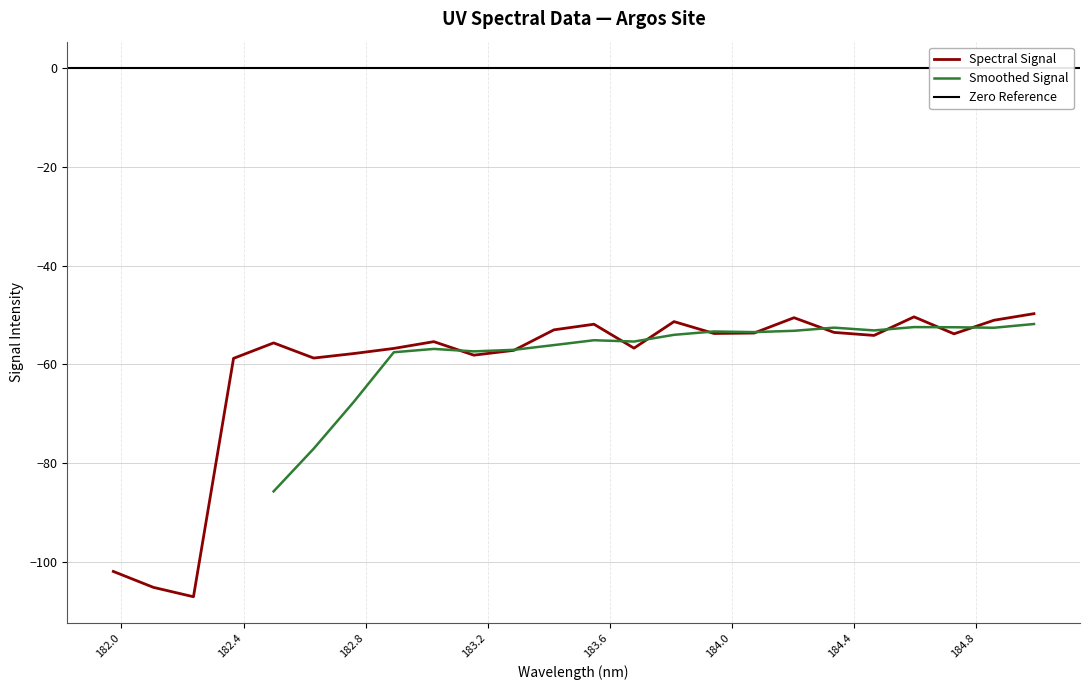

Reading right to left, list all the values displayed in this chart.

184.9911297472=-49.7	184.8600909338=-51.1	184.7290361848=-53.8	184.5979655002=-50.4	184.46687888=-54.2	184.3357763242=-53.5	184.2046578328=-50.6	184.0735234058=-53.7	183.9423730432=-53.8	183.811206745=-51.4	183.6800245112=-56.7	183.5488263418=-51.9	183.4176122368=-53.0	183.2863821962=-57.2	183.15513622=-58.2	183.0238743082=-55.4	182.8925964608=-56.8	182.7613026778=-57.8	182.6299929592=-58.7	182.498667305=-55.7	182.3673257152=-58.8	182.2359681898=-107.1	182.1045947288=-105.2	181.9732053322=-102.0